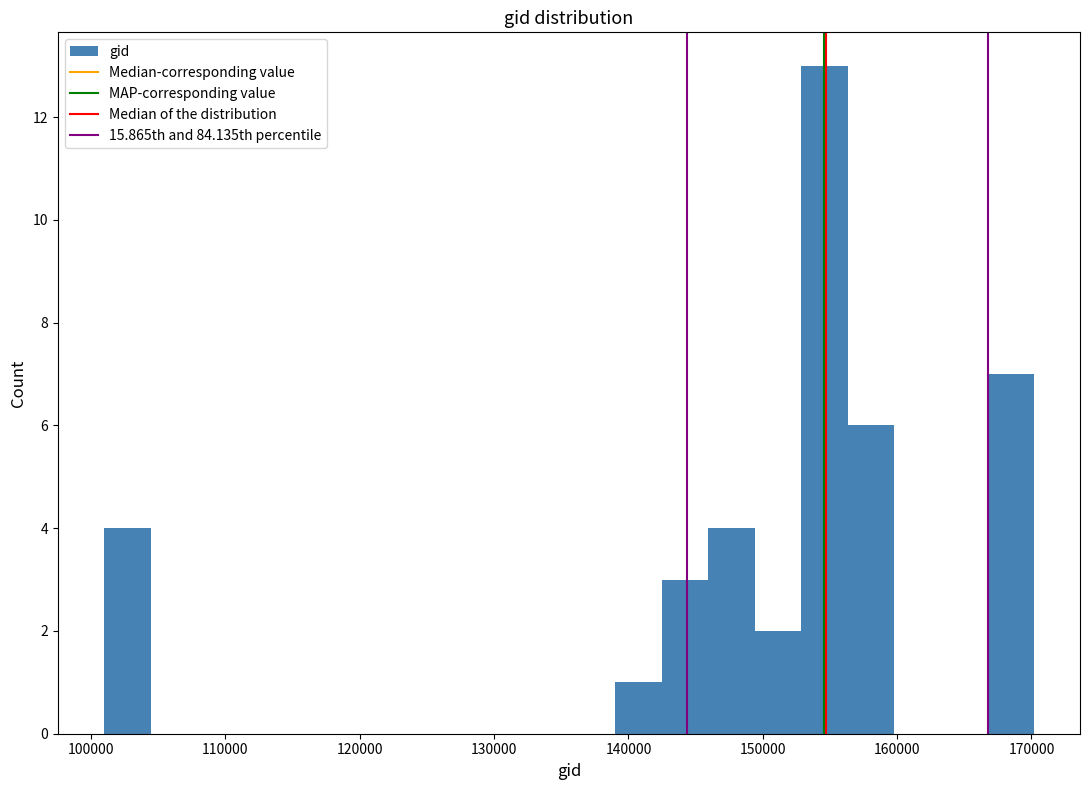

Around what value on the x-axis is the tallest bar? Give the approximate position of its centre, as read against the axis.

155000